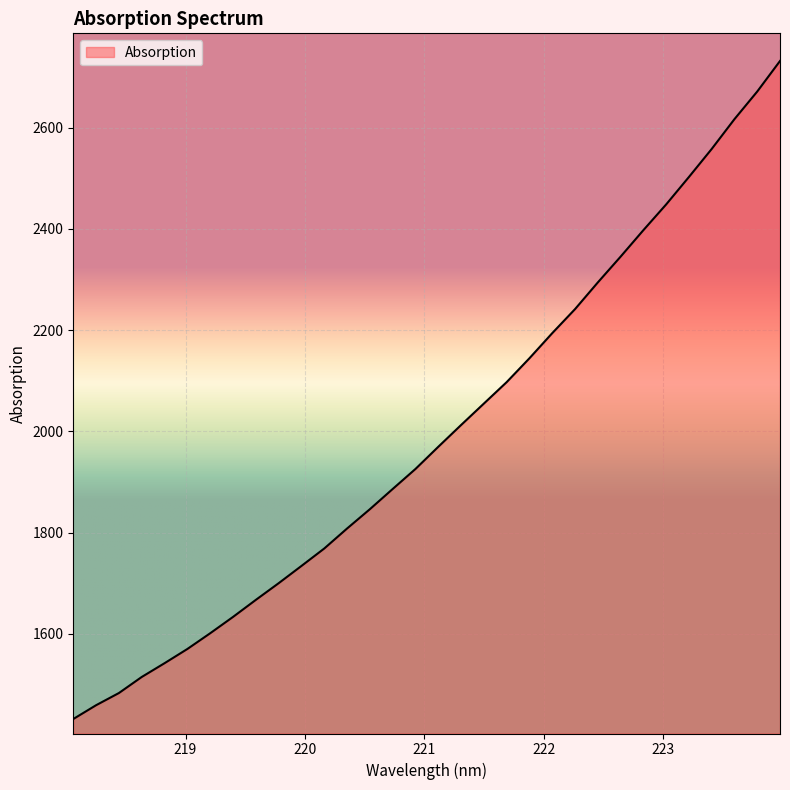

What is the maximum value shown in the chart?

2731.8